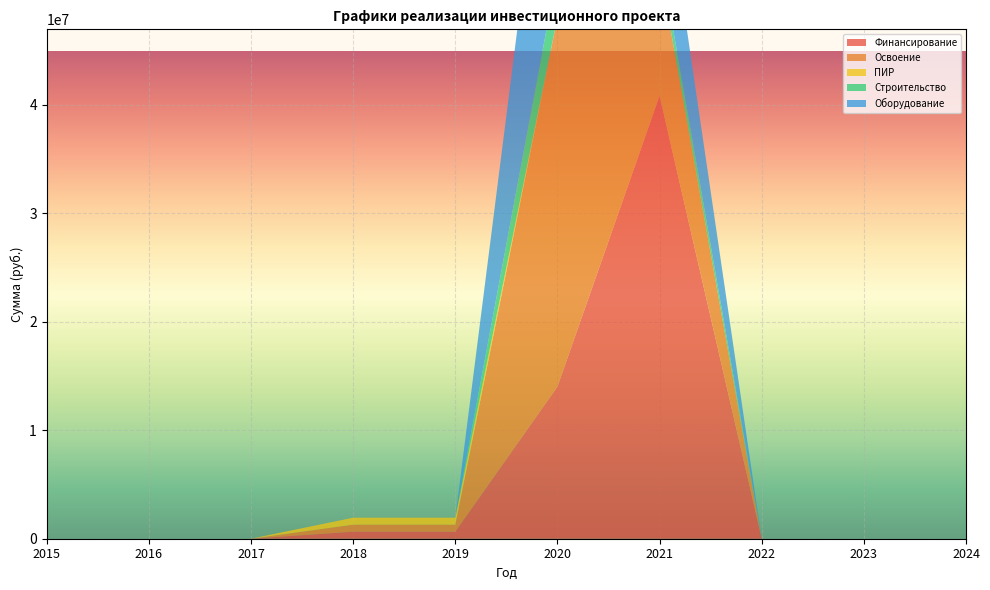

Reading left to right, what are all the values shown in this chart?

Финансирование: 0	0	0	645808	645808	14019559	40821695	0	0	0
Освоение: 0	0	0	645808	645808	34018079	11779395	0	0	0
ПИР: 0	0	0	645808	645808	0	0	0	0	0
Строительство: 0	0	0	0	0	4282580	1534741	0	0	0
Оборудование: 0	0	0	0	0	23710925	9903000	0	0	0